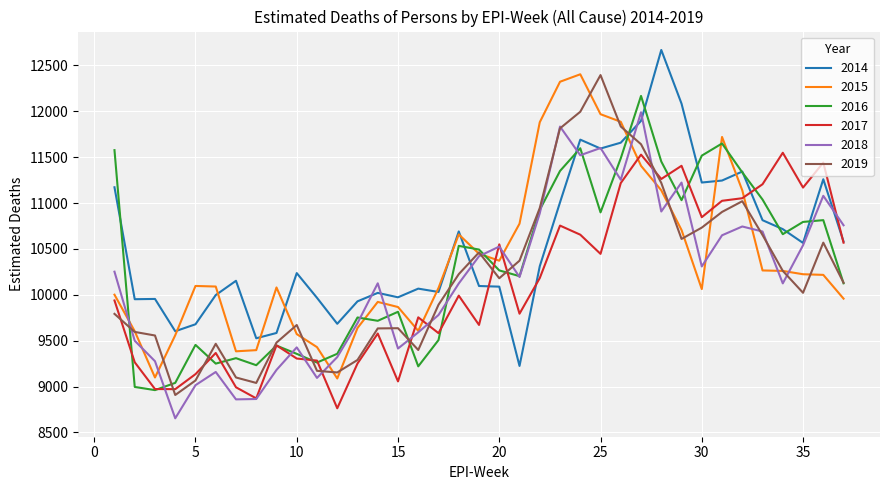

What is the sum of all 2019 values?

377816.2